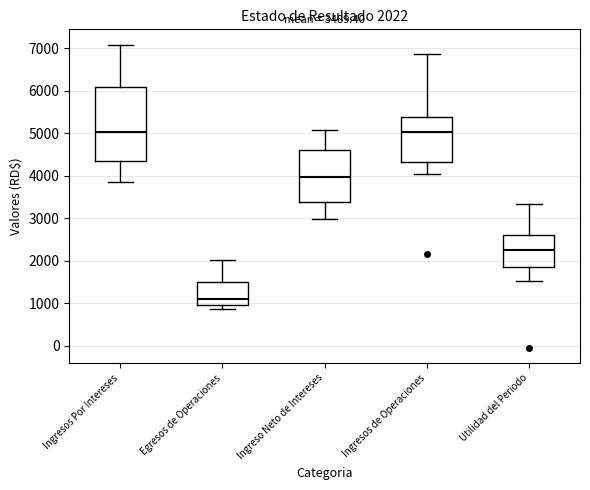

Which box is the tallest, from its lower edge to its upper edge?

Ingresos Por Intereses